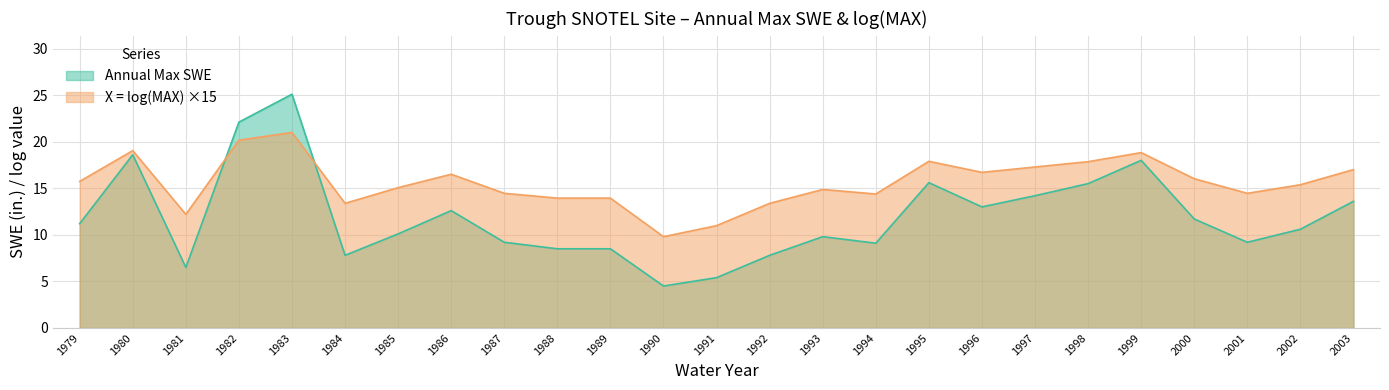

Rank the categories by X = log(MAX) value from lowest to highest.

1990, 1991, 1981, 1984, 1992, 1988, 1989, 1994, 1987, 2001, 1993, 1985, 2002, 1979, 2000, 1986, 1996, 2003, 1997, 1998, 1995, 1999, 1980, 1982, 1983